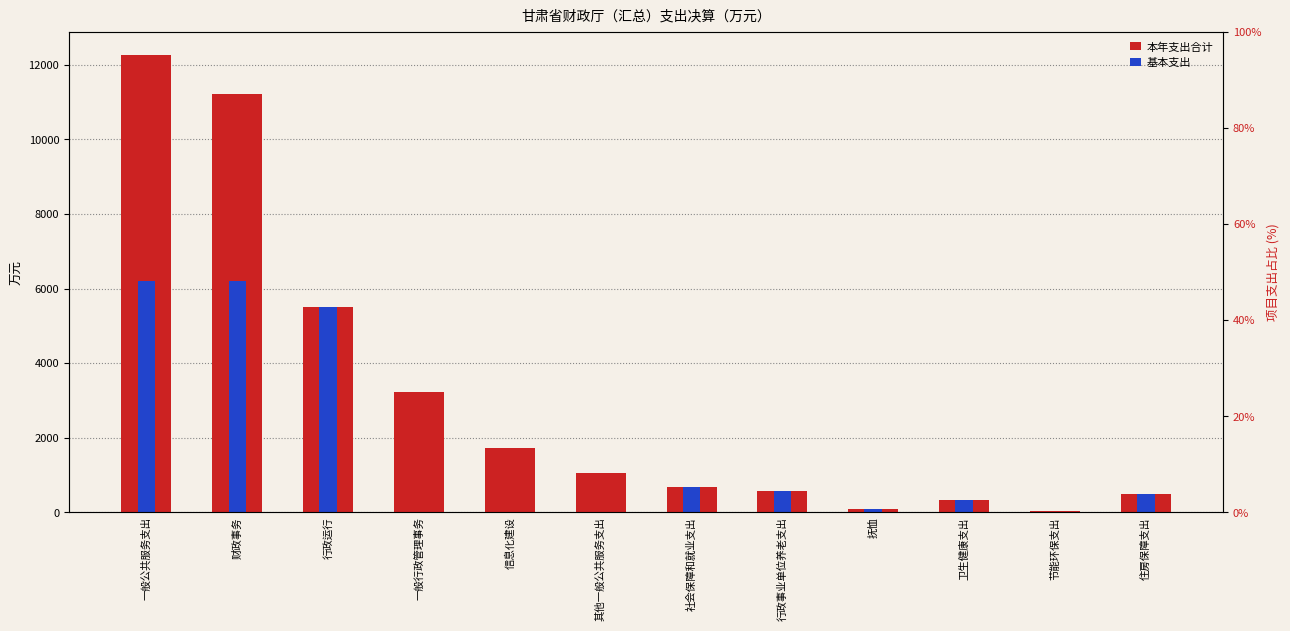

What is the total value across all series at 一般公共服务支出?

18464.2